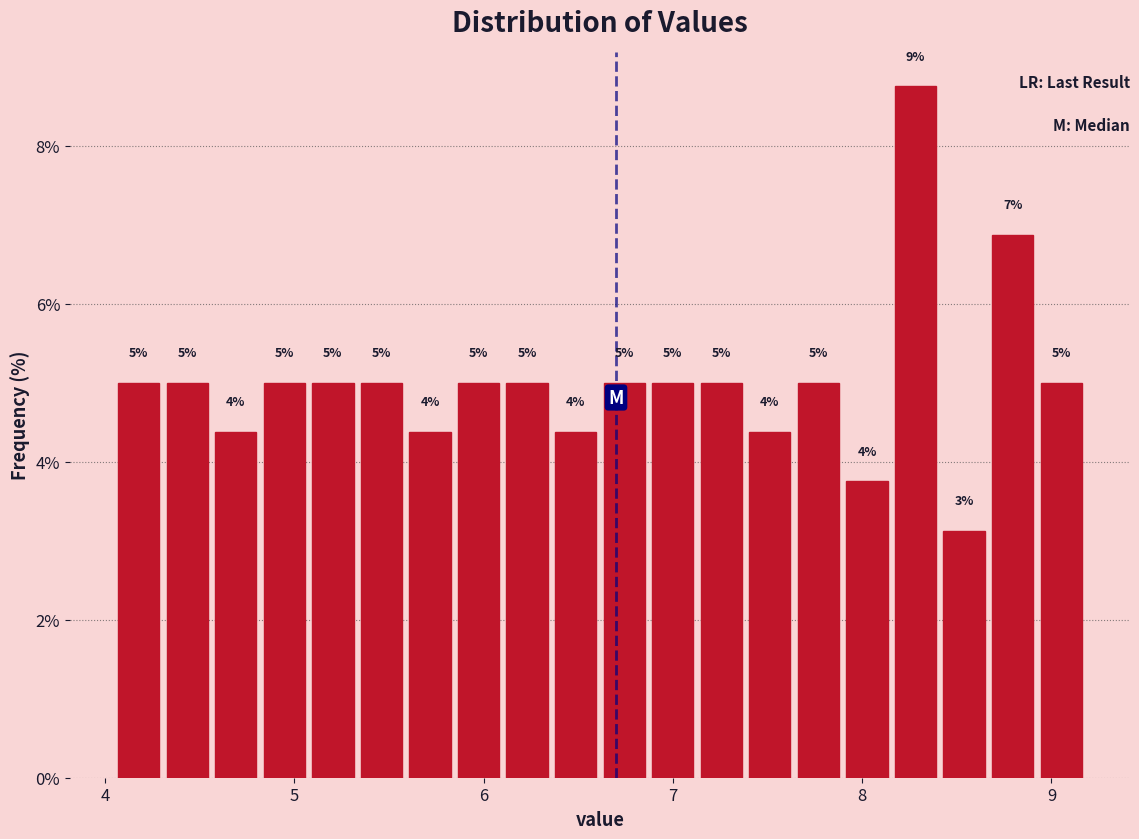

Around what value on the x-axis is the tallest bar? Give the approximate position of its centre, as read against the axis.

8.3